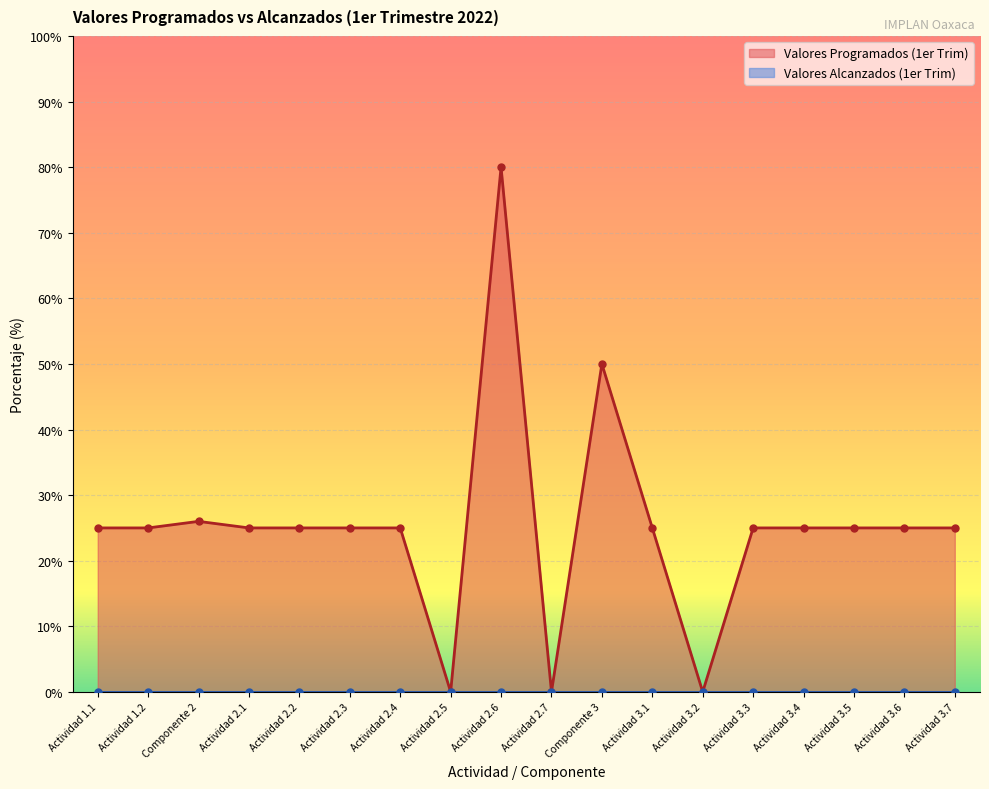

Reading right to left, extract all data points from this chart.

25	25	25	25	25	0	25	50	0	80	0	25	25	25	25	26	25	25